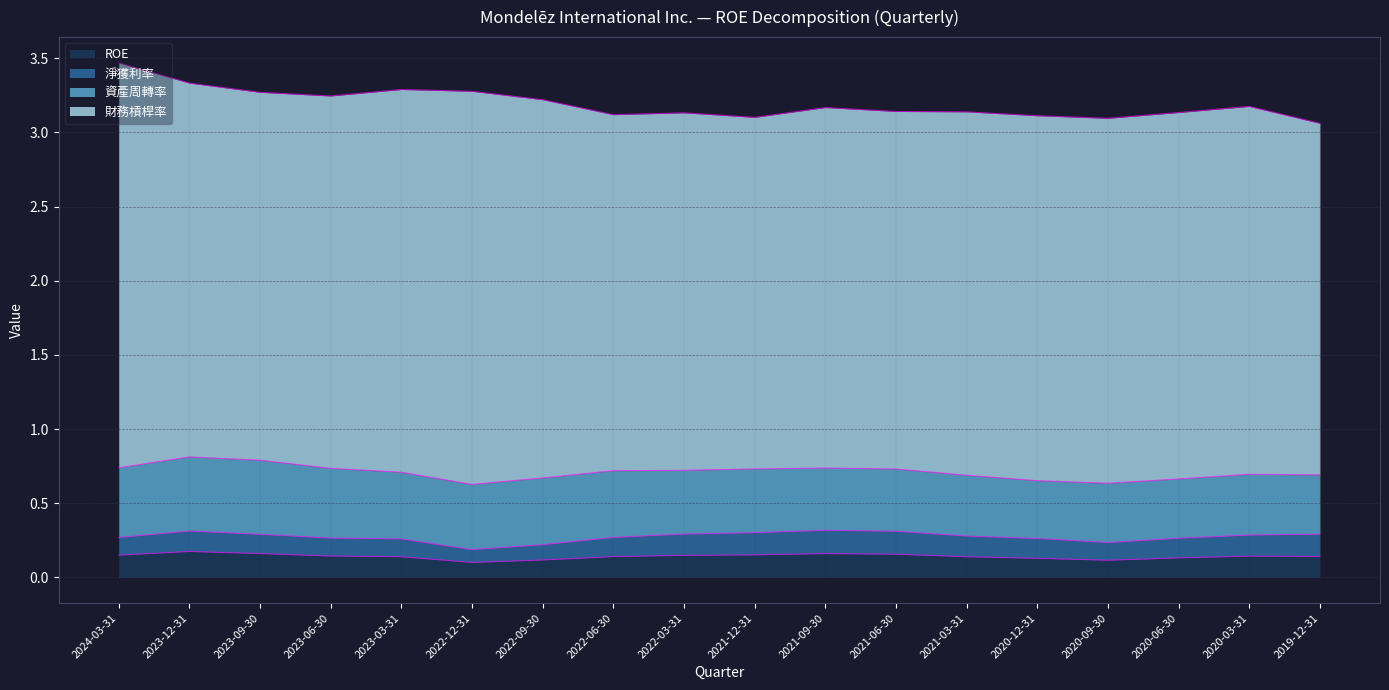

Which category has the highest value in the 財務槓桿率 series?

2024-03-31